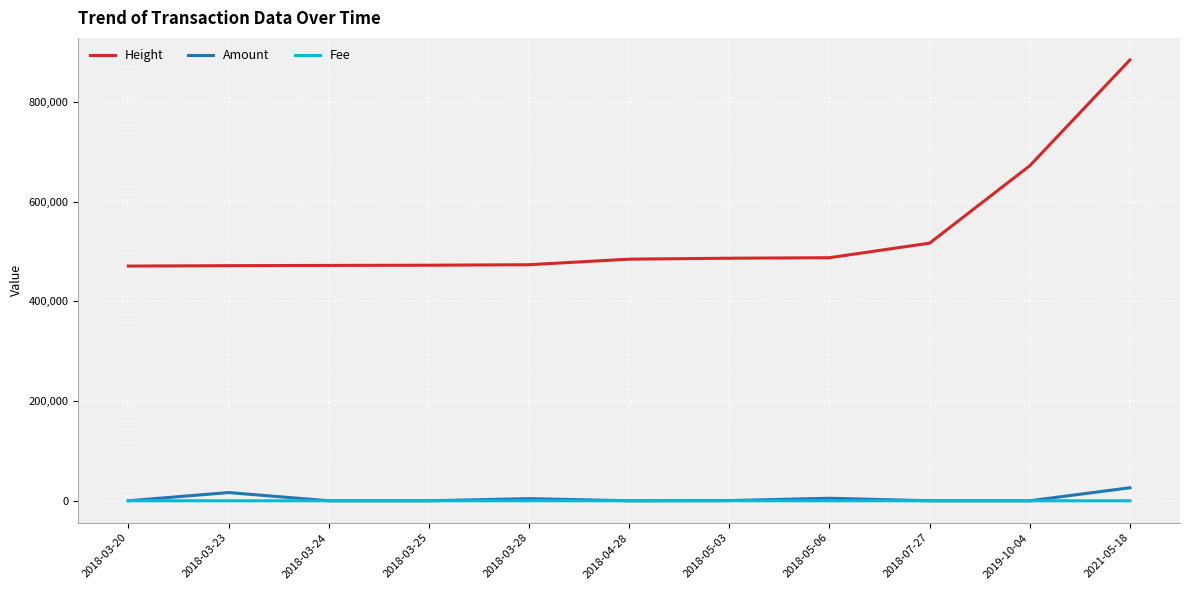

After their last crossing, which series has the higher values: Fee or Amount?

Amount